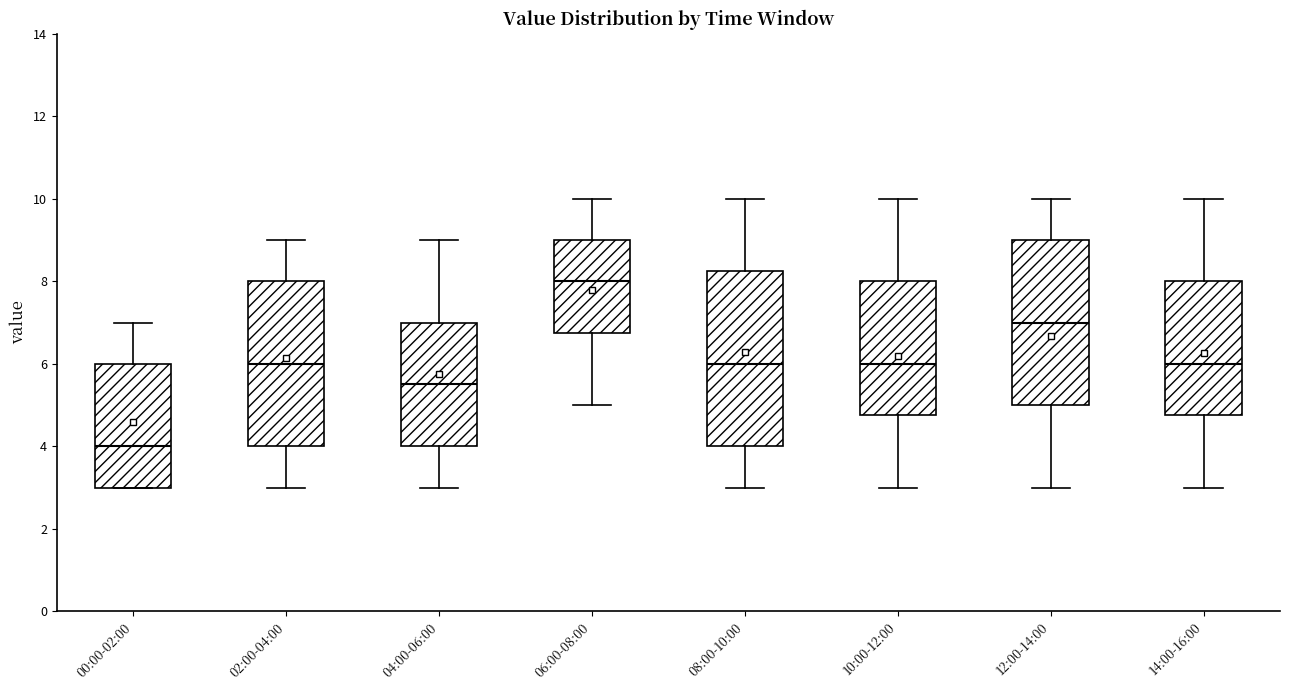

Which box is the tallest, from its lower edge to its upper edge?

08:00-10:00